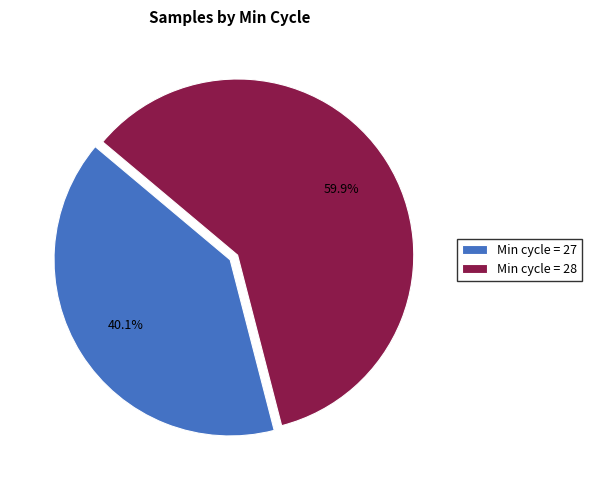

Is there a majority slice in this chart?

Yes